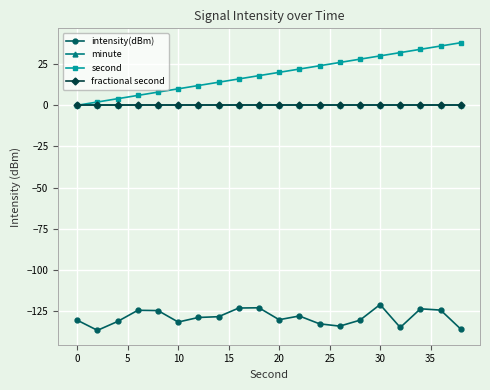

What is the smallest value displayed?

-136.7